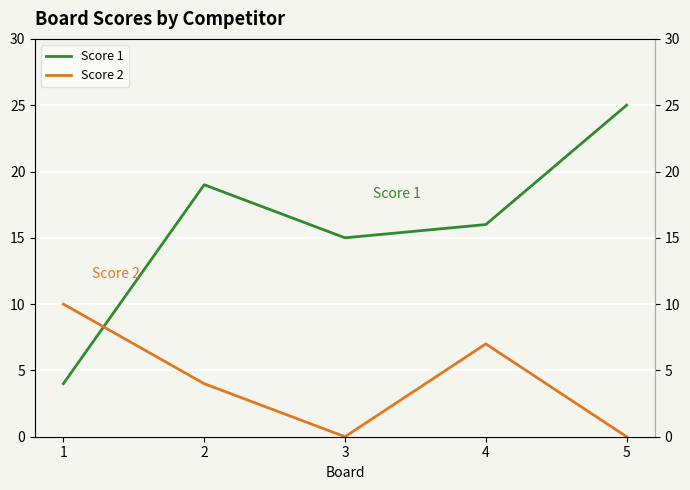

In Score 2, how many points are higher than both neighbors (excluding endpoints)?

1